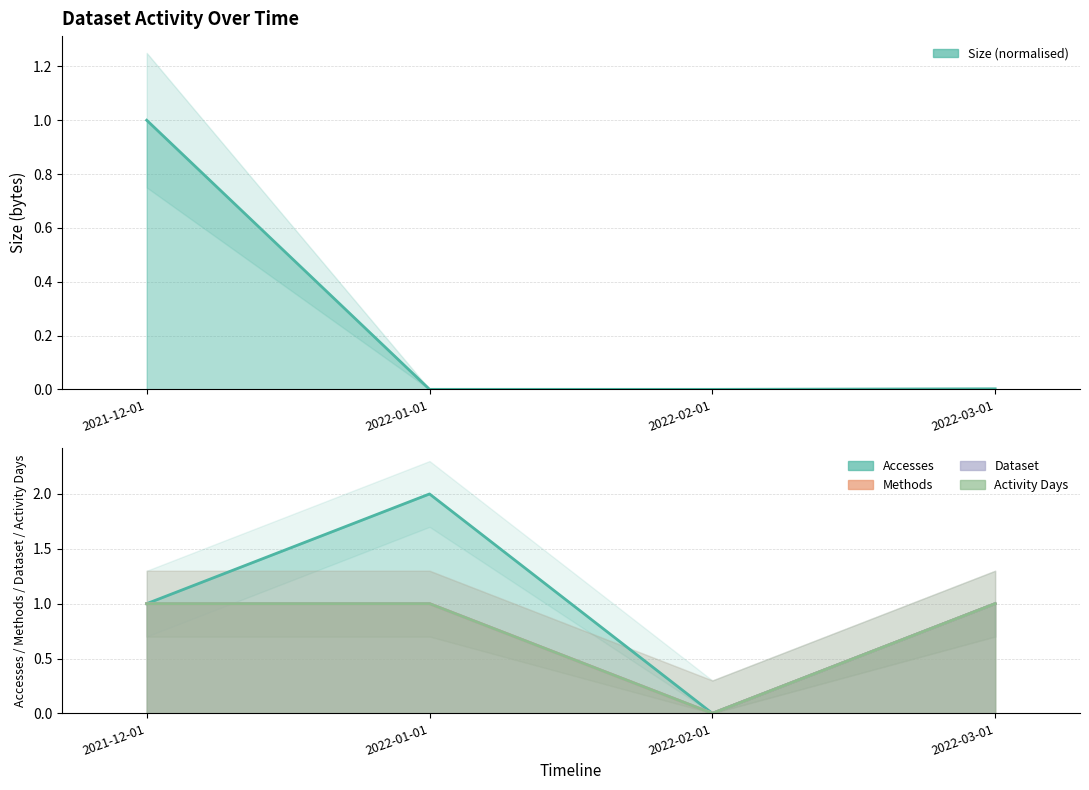

List the labels in order of Dataset value, smallest first.

2022-02-01, 2021-12-01, 2022-01-01, 2022-03-01